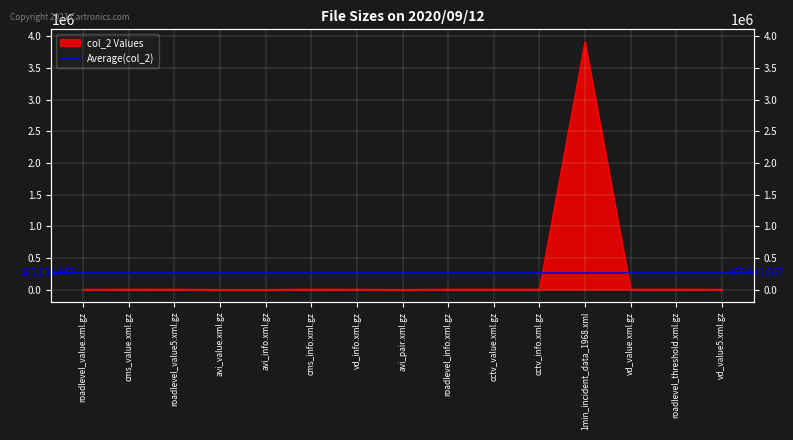

Which category has the highest value across all series?

1min_incident_data_1968.xml